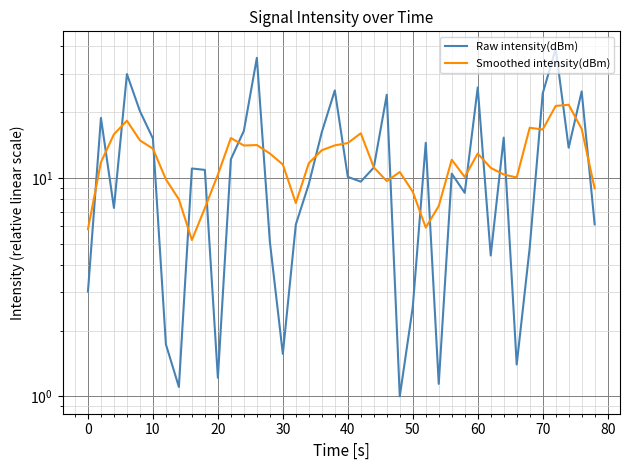

What is the value of the Raw intensity(dBm) point at the 11th from the left?

1.2